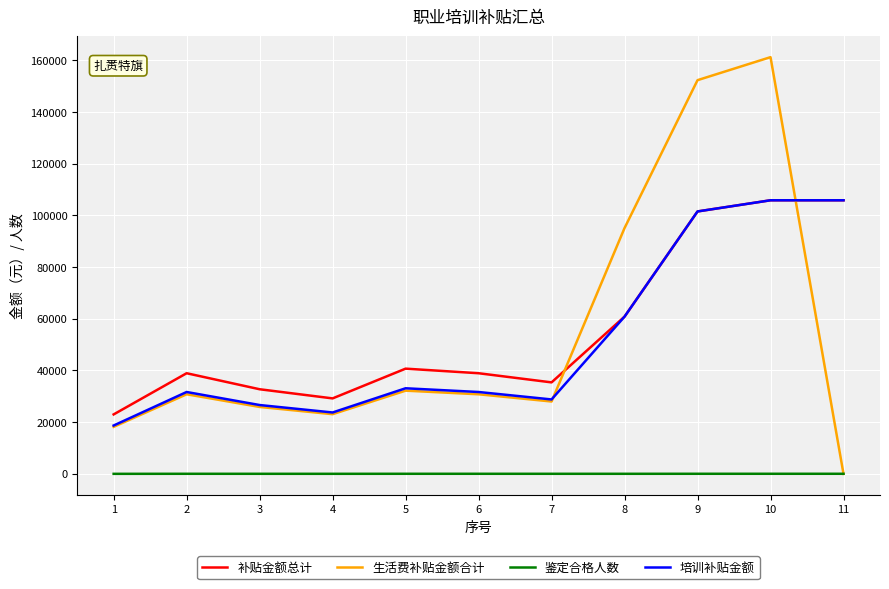

Is the value of 鉴定合格人数 at 11 greater than the value of 补贴金额总计 at 1?

No